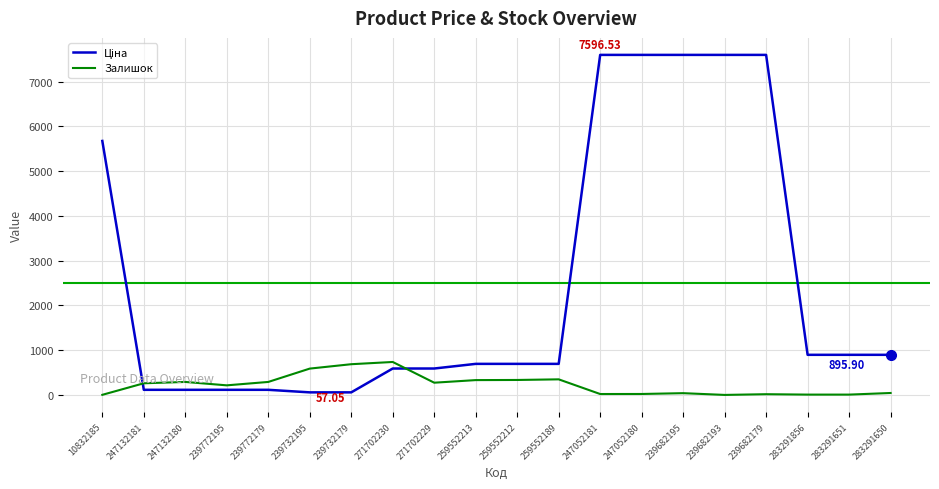

What position from the left is 283291650?

20